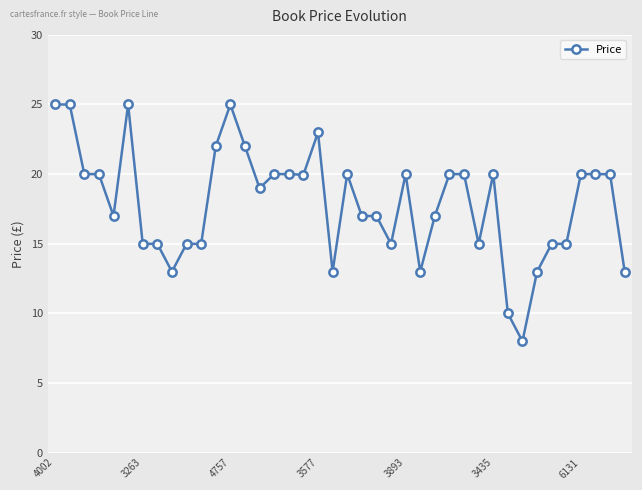

How many lines are shown in the chart?

1